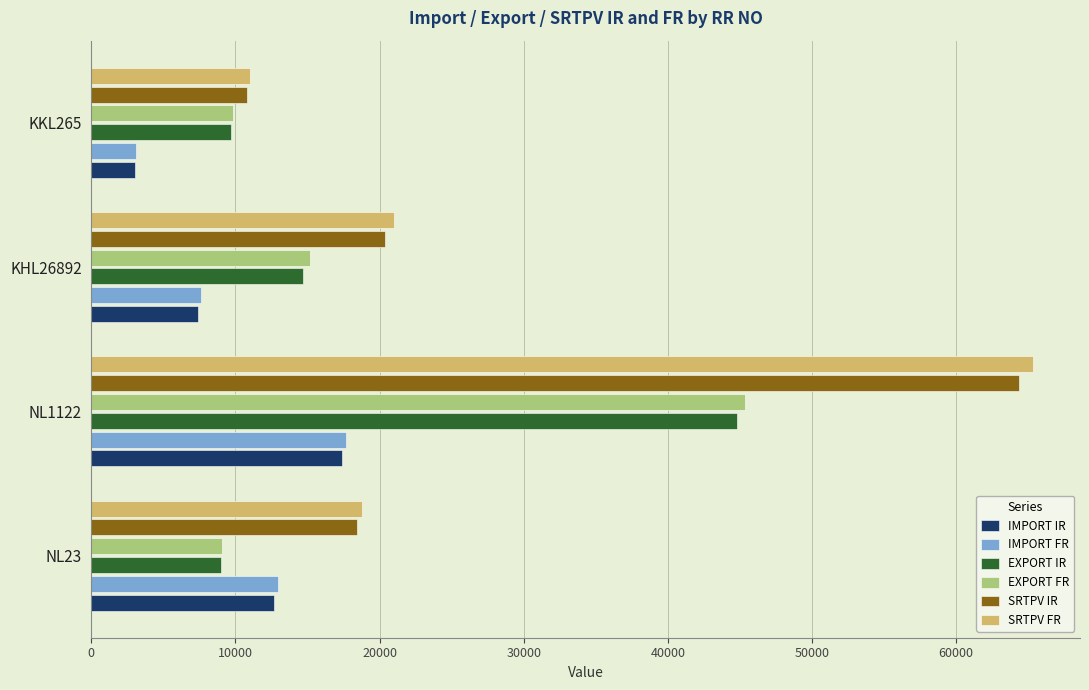

Count the number of data series in this chart.

6